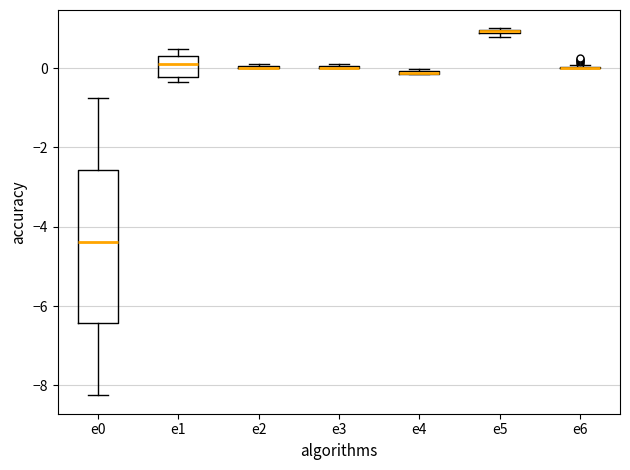

Comparing the boxes themselves (not the whiskers), which one is the tallest?

e0